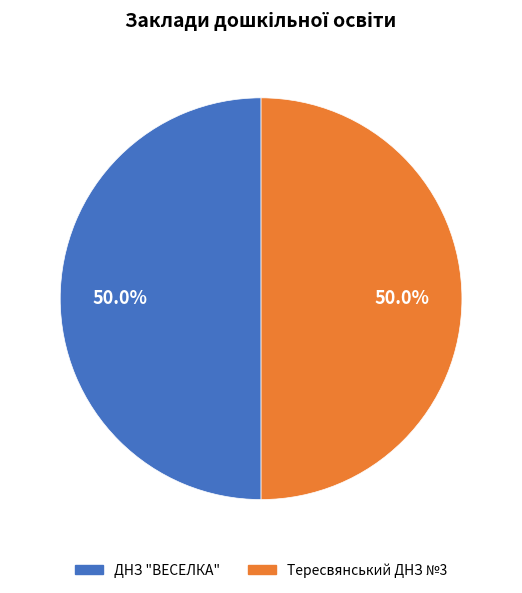

How much of the chart is everything except ДНЗ "ВЕСЕЛКА"?

50.0%